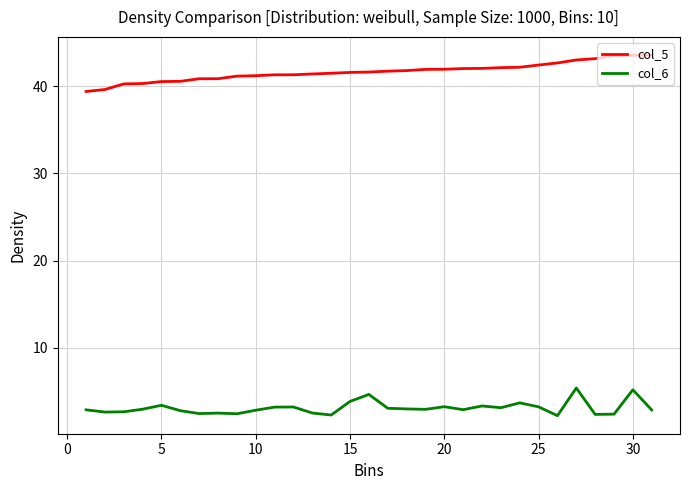

What is the minimum value for col_6?

2.2